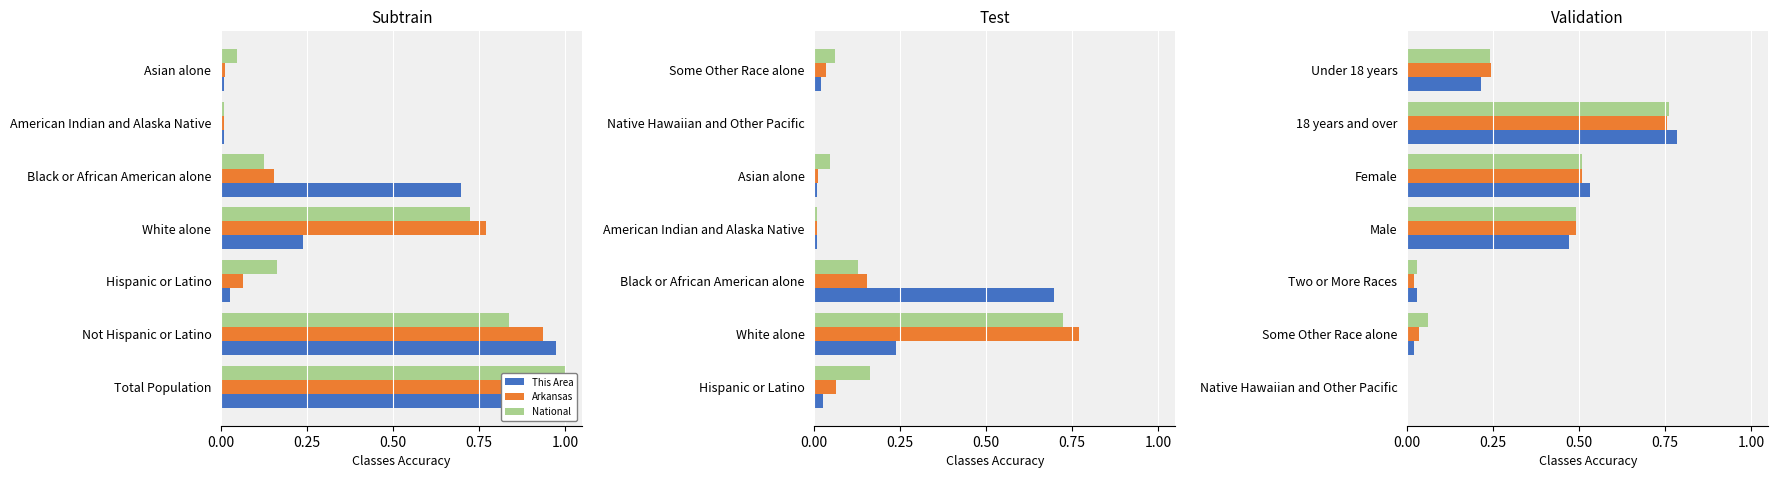

How many distinct data groups are displayed?

3